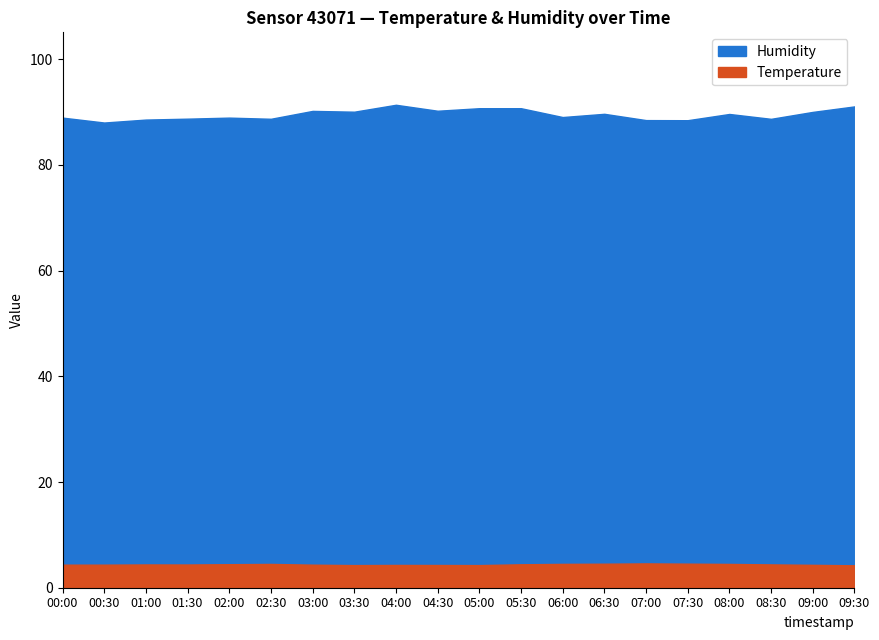

The Humidity series shows 149.6 at 01:30. True or false?

False